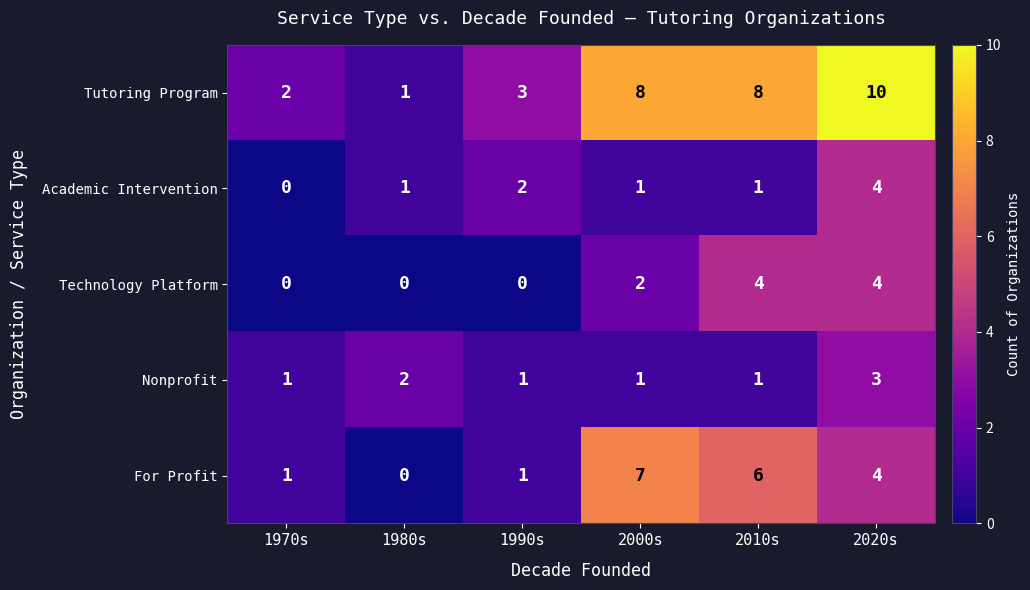

Which series has the widest spread of values?

Tutoring Program